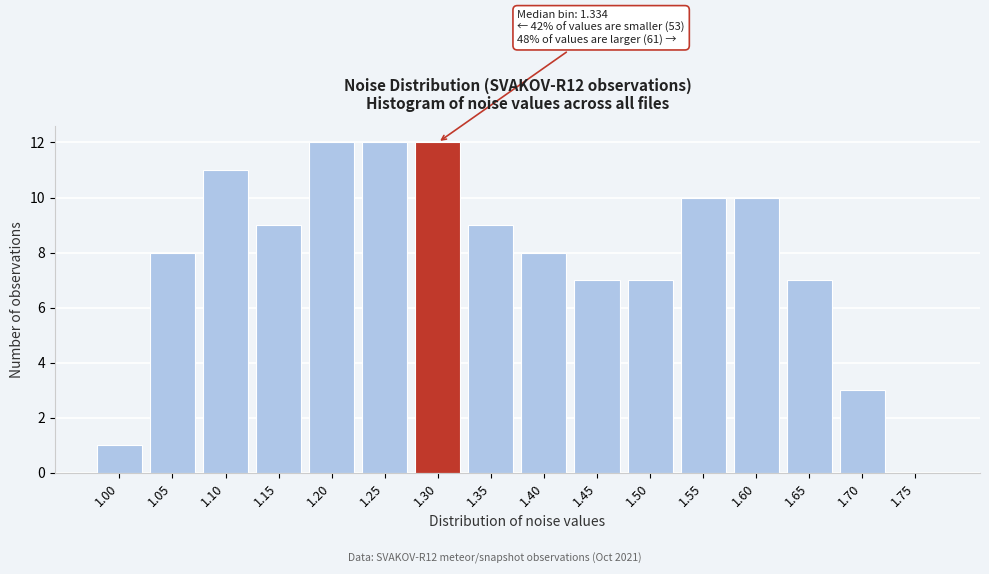

Reading right to left, transcribe all the data shown in this chart.

1.75=0	1.70=3	1.65=7	1.60=10	1.55=10	1.50=7	1.45=7	1.40=8	1.35=9	1.30=12	1.25=12	1.20=12	1.15=9	1.10=11	1.05=8	1.00=1